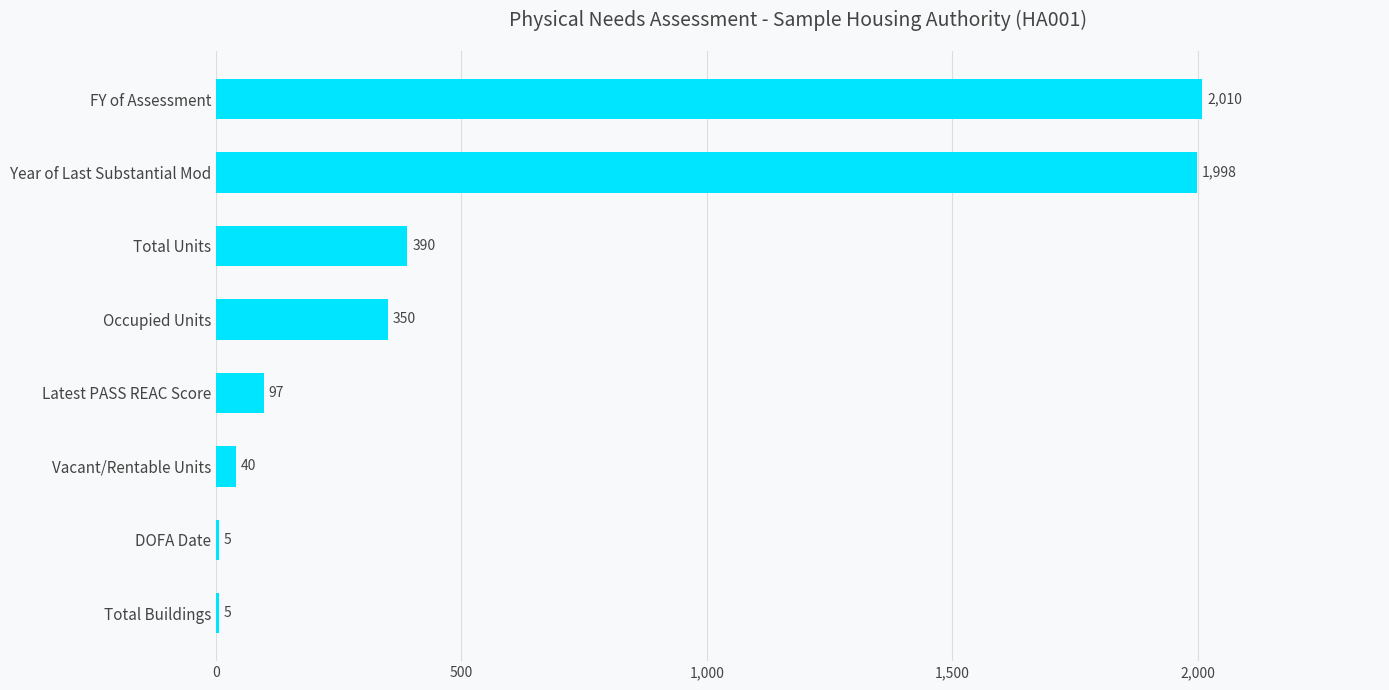

Approximately how many times larger is the value at FY of Assessment compared to Occupied Units?

5.7